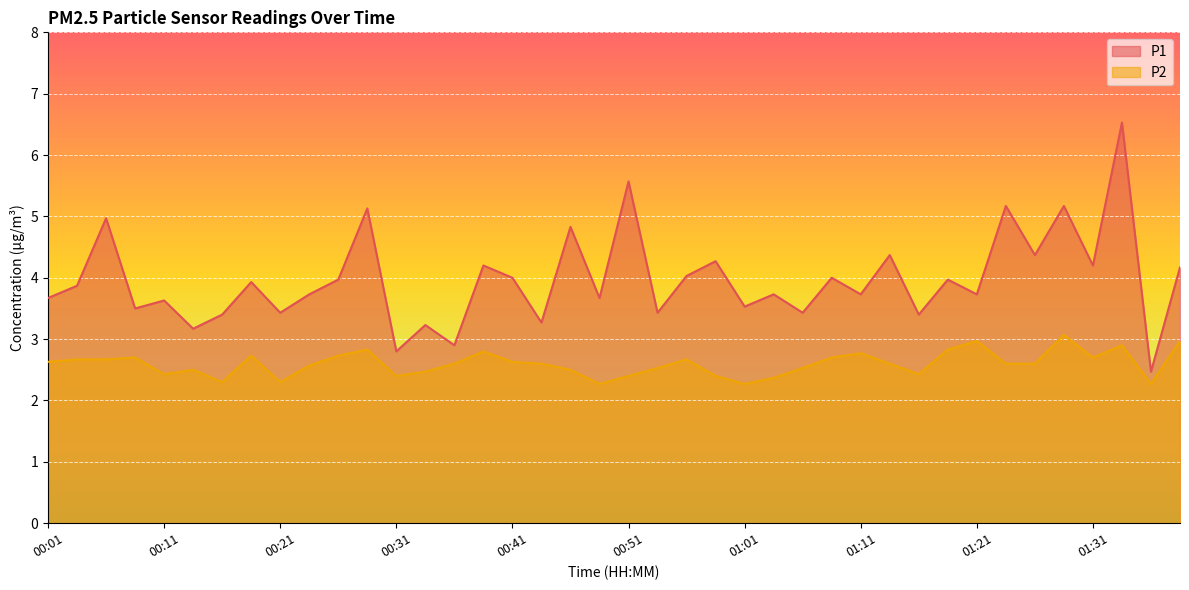

True or false: P1 and P2 intersect in this chart.

False